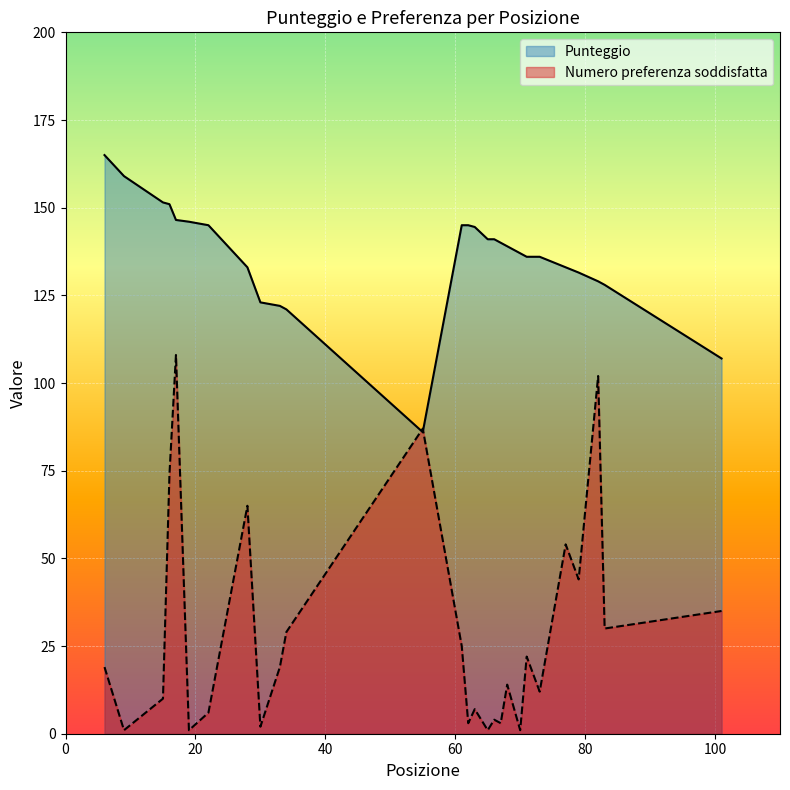

How many lines are shown in the chart?

2